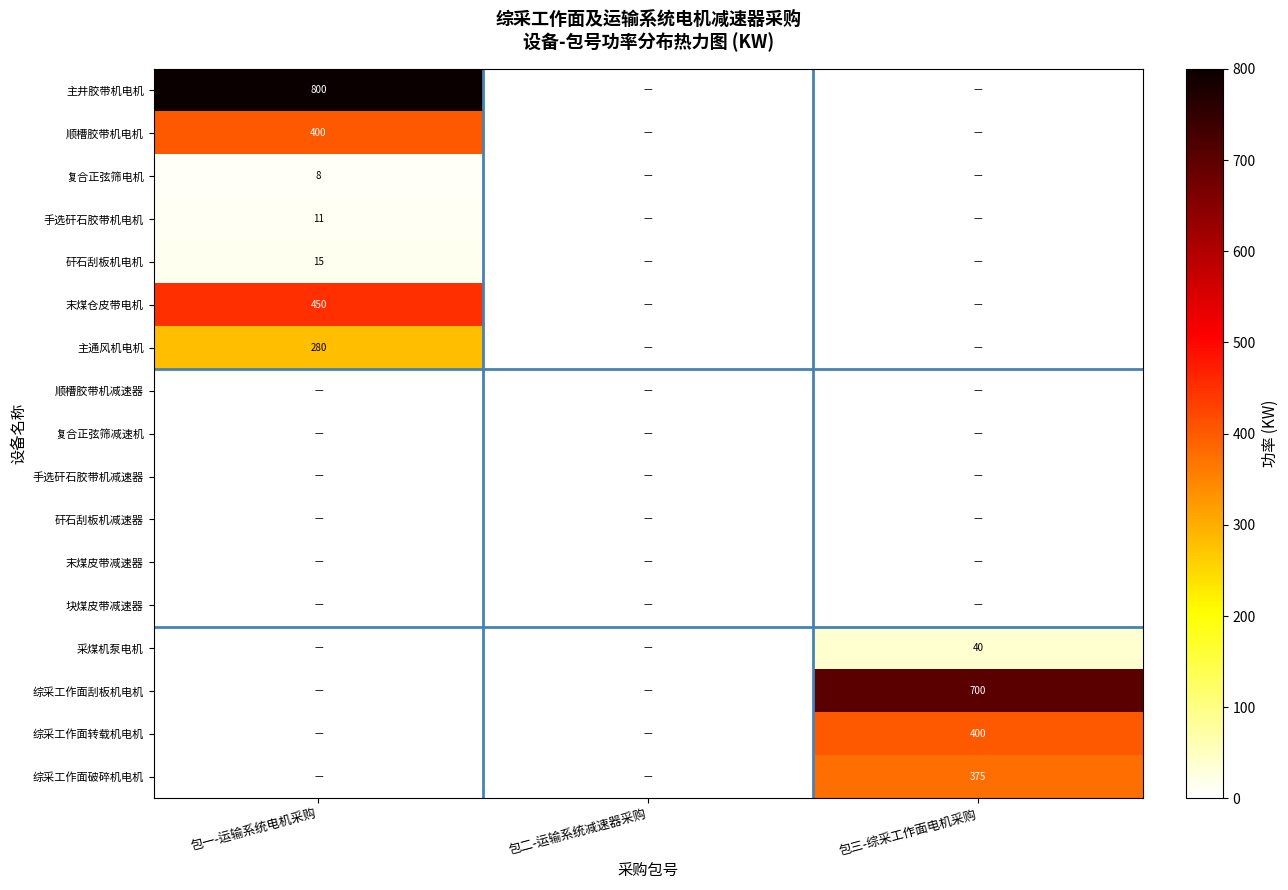

True or false: 综采工作面刮板机电机 has a value of 700 at 包三-综采工作面电机采购.

True